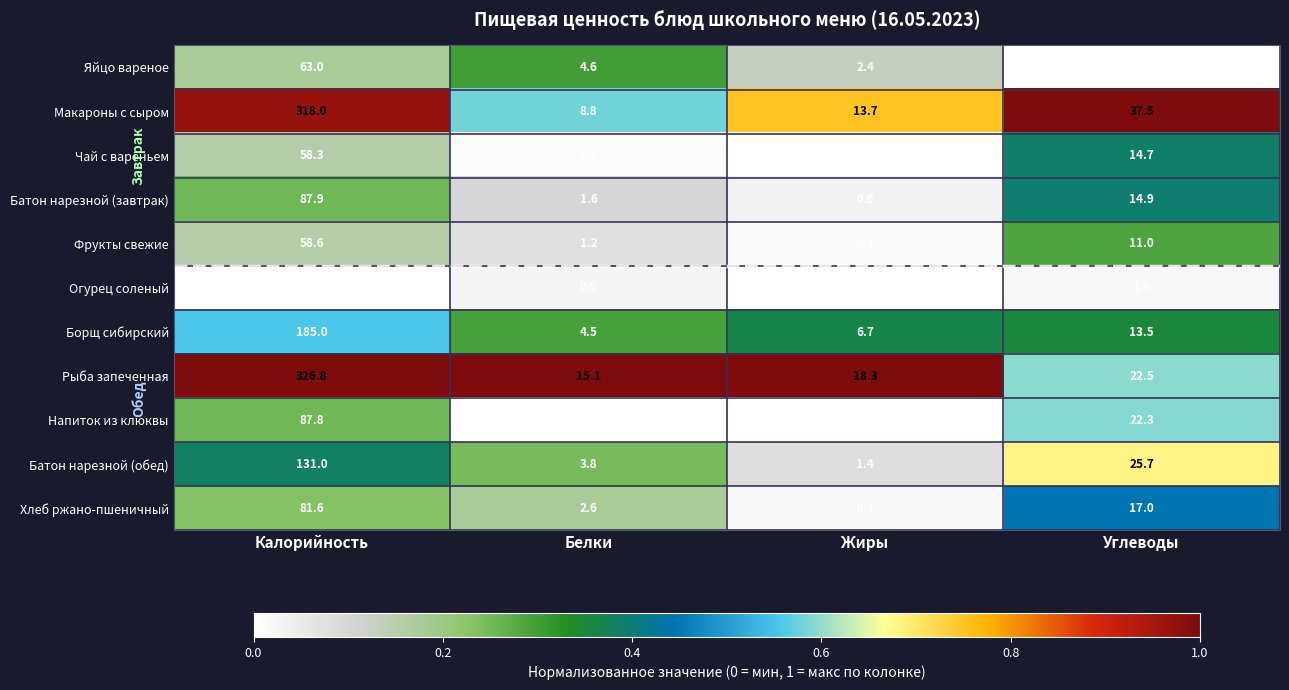

Which series has the largest range (max minus min)?

Рыба запеченная